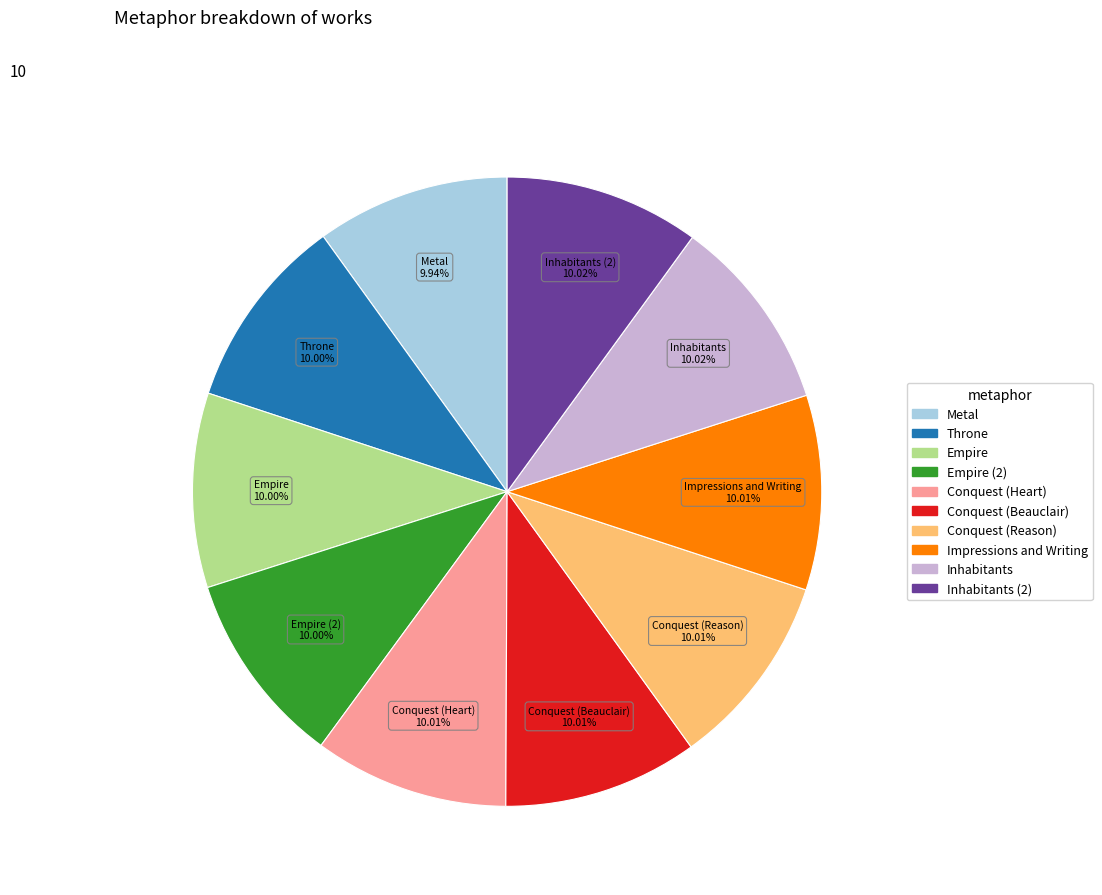

How many slices are in this pie chart?

10